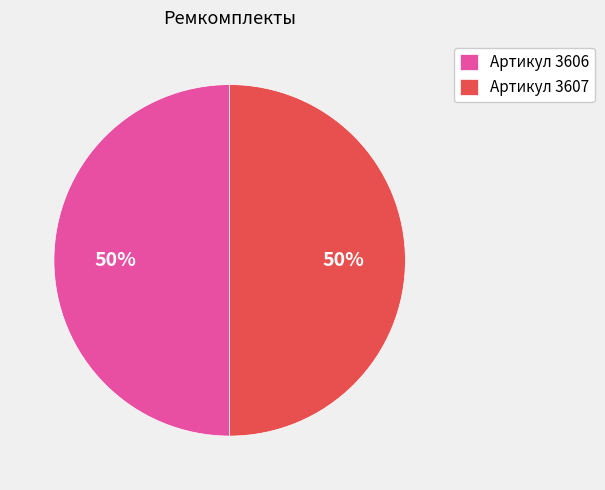

Do Артикул 3607 and Артикул 3606 together represent more than half of the pie?

Yes